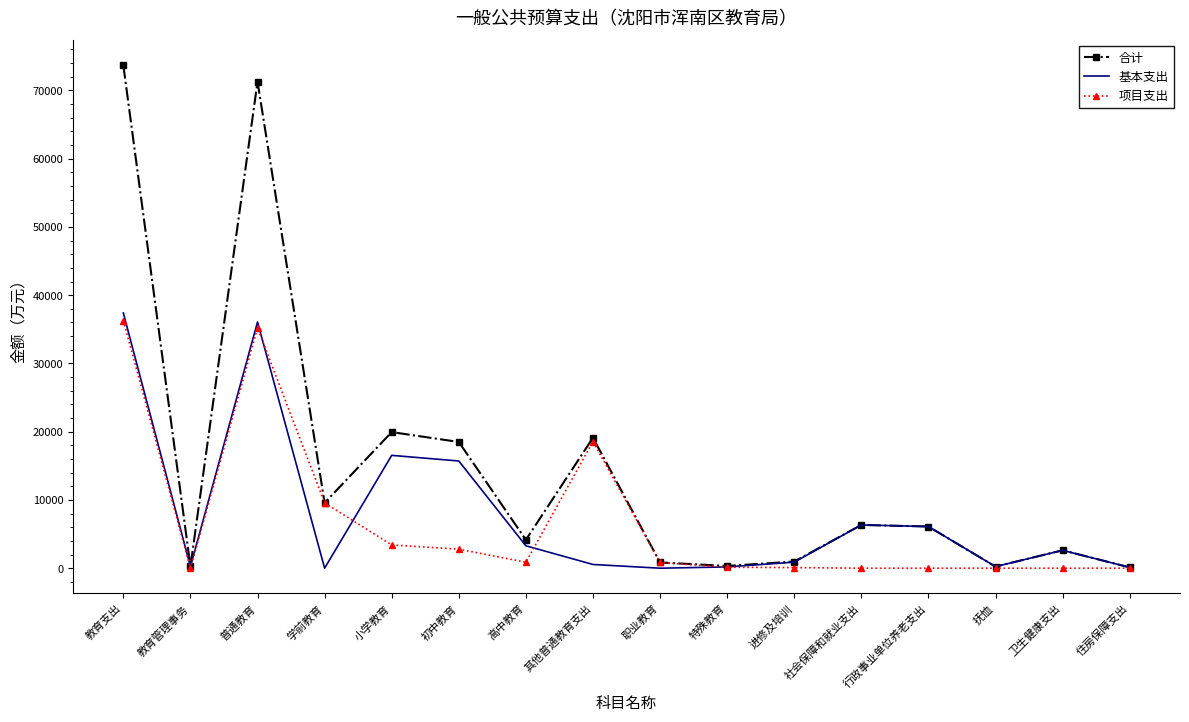

Which category has the highest value across all series?

教育支出